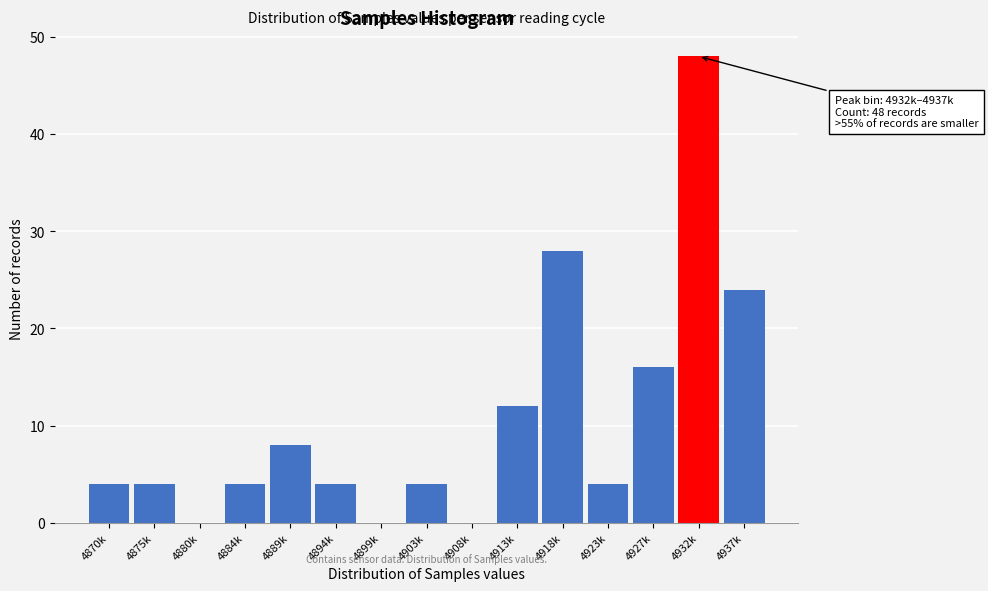

Reading left to right, list all the values displayed in this chart.

4870k=4	4875k=4	4880k=0	4884k=4	4889k=8	4894k=4	4899k=0	4903k=4	4908k=0	4913k=12	4918k=28	4923k=4	4927k=16	4932k=48	4937k=24